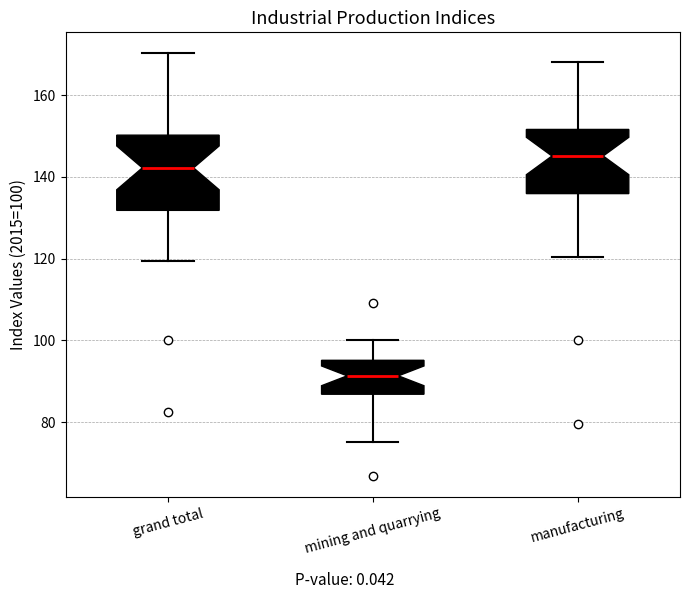

Where does the upper whisker of the box for grand total end on the y-axis? The values are not printed on the chart, so give them approximately, as read against the axis.

170